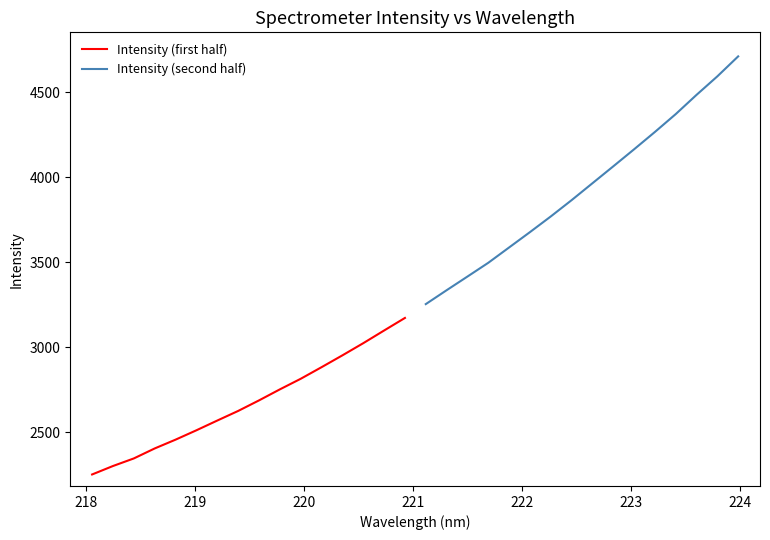

True or false: Intensity (first half) and Intensity (second half) cross at least once.

False